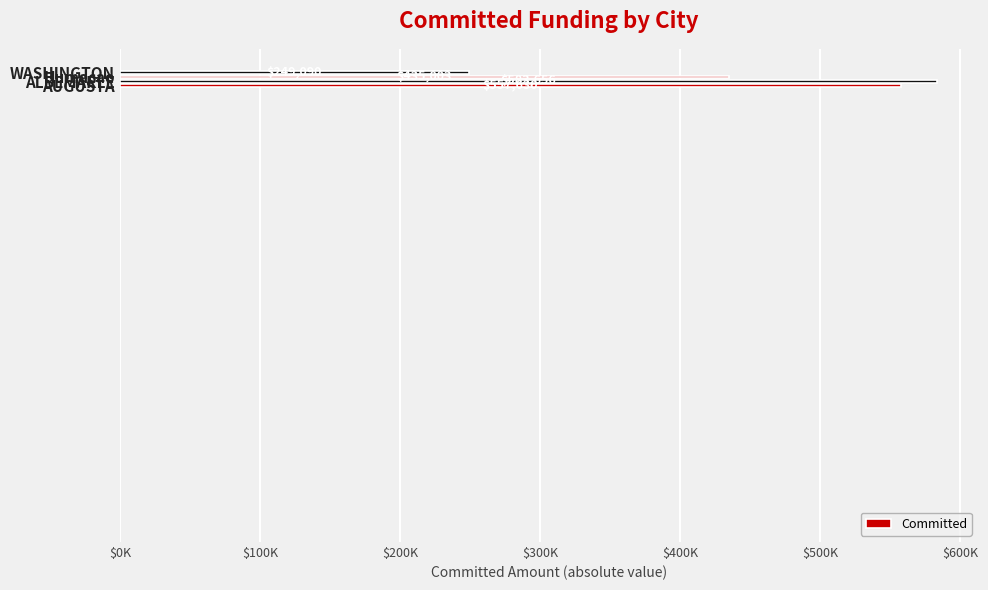

List the labels in order of value, smallest first.

WASHINGTON, Humacao, AUGUSTA, ALBEMARLE